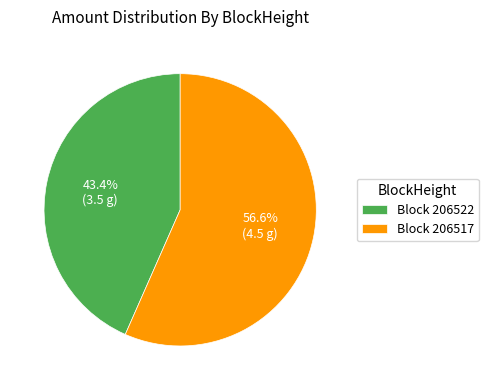

Rank the categories by value from highest to lowest.

Block 206517, Block 206522